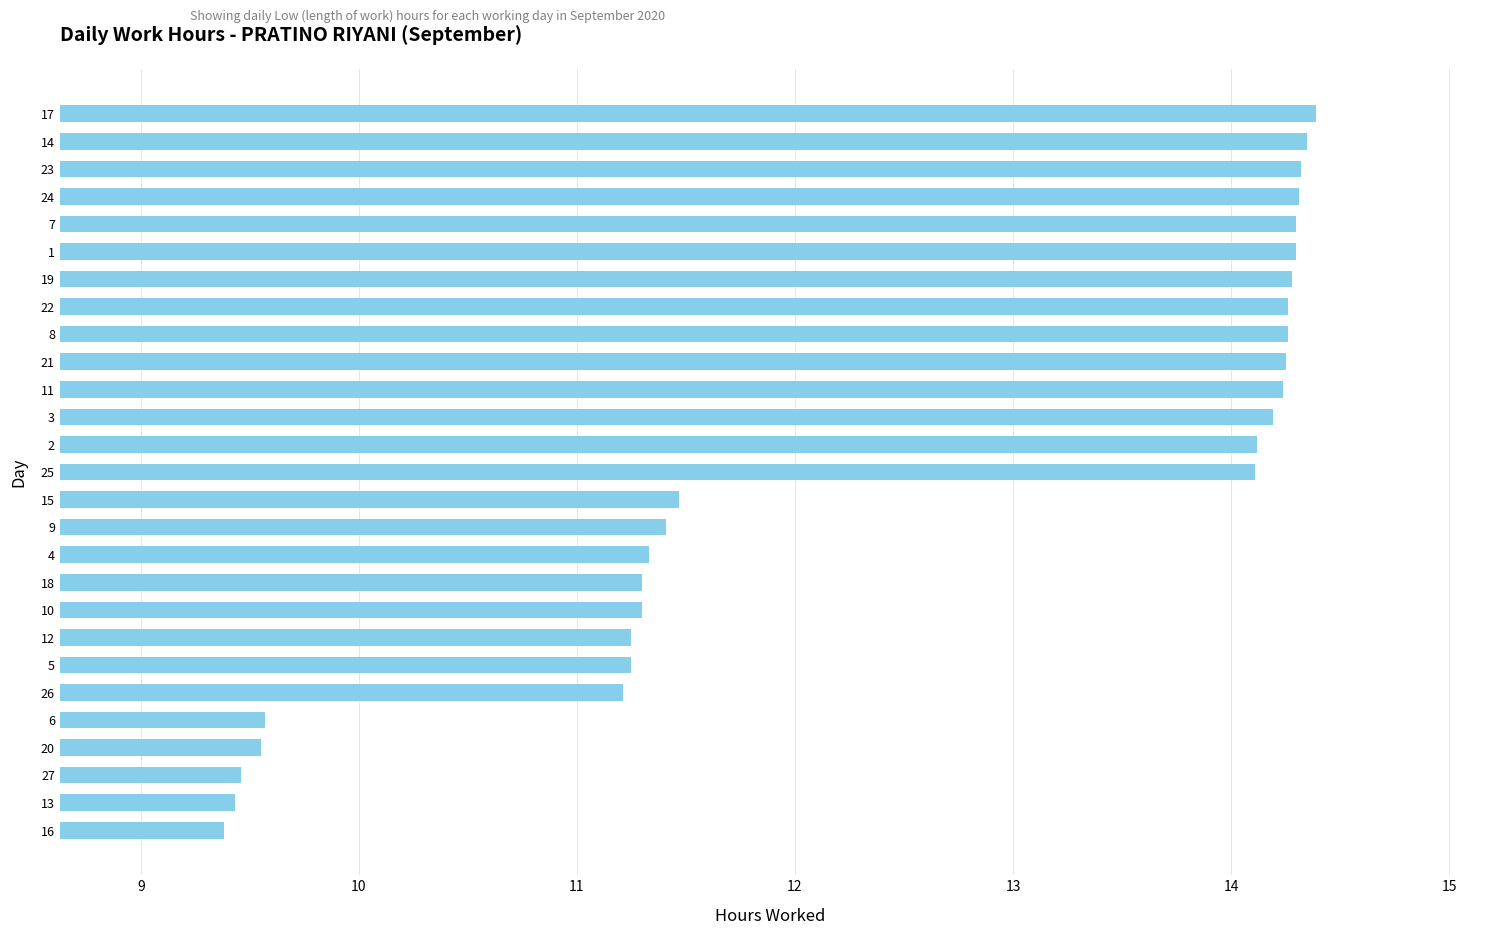

The value at 19 is 14.3. True or false?

True